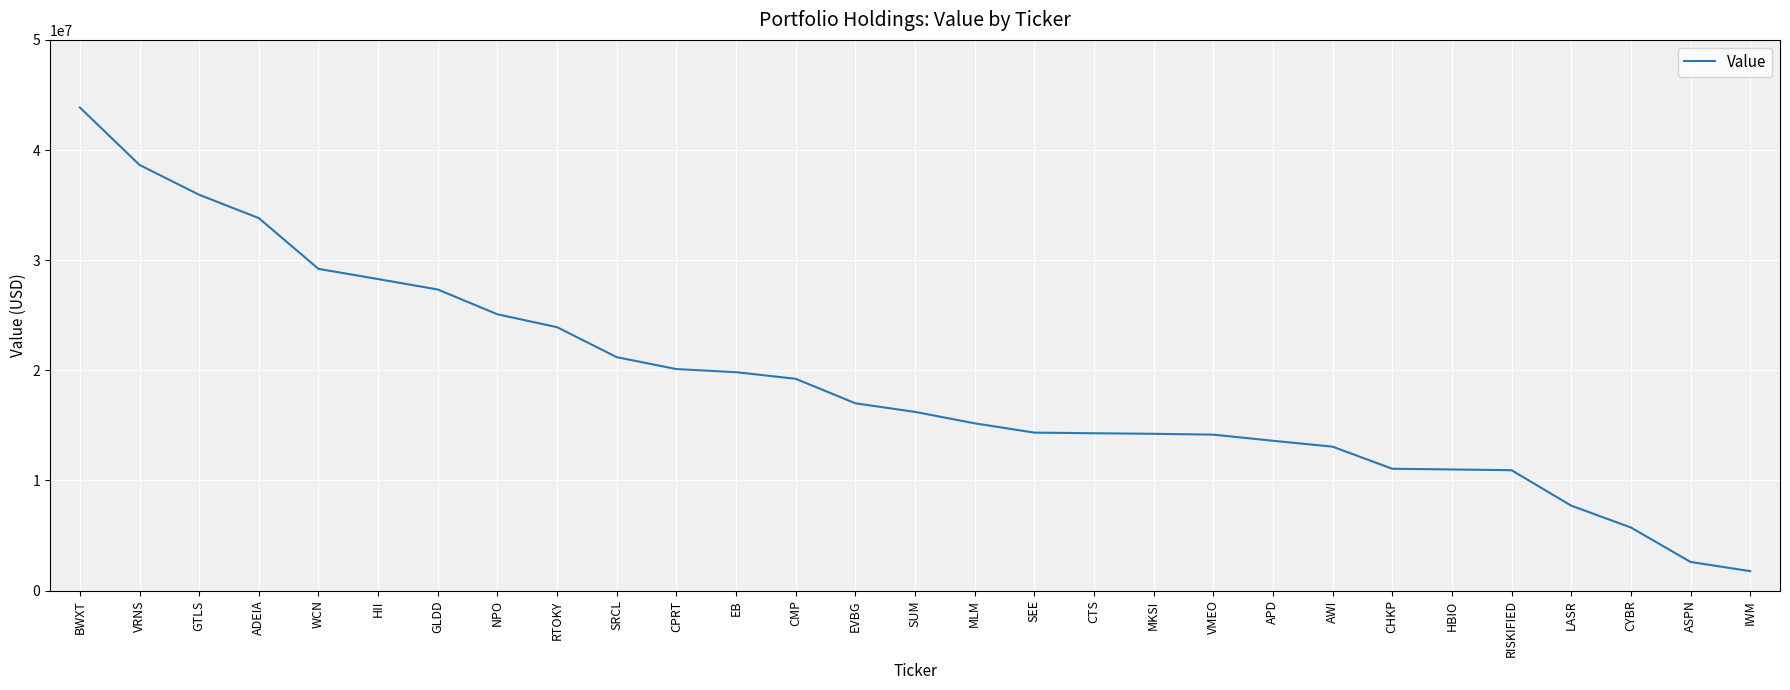

What is the maximum value shown in the chart?

43863300